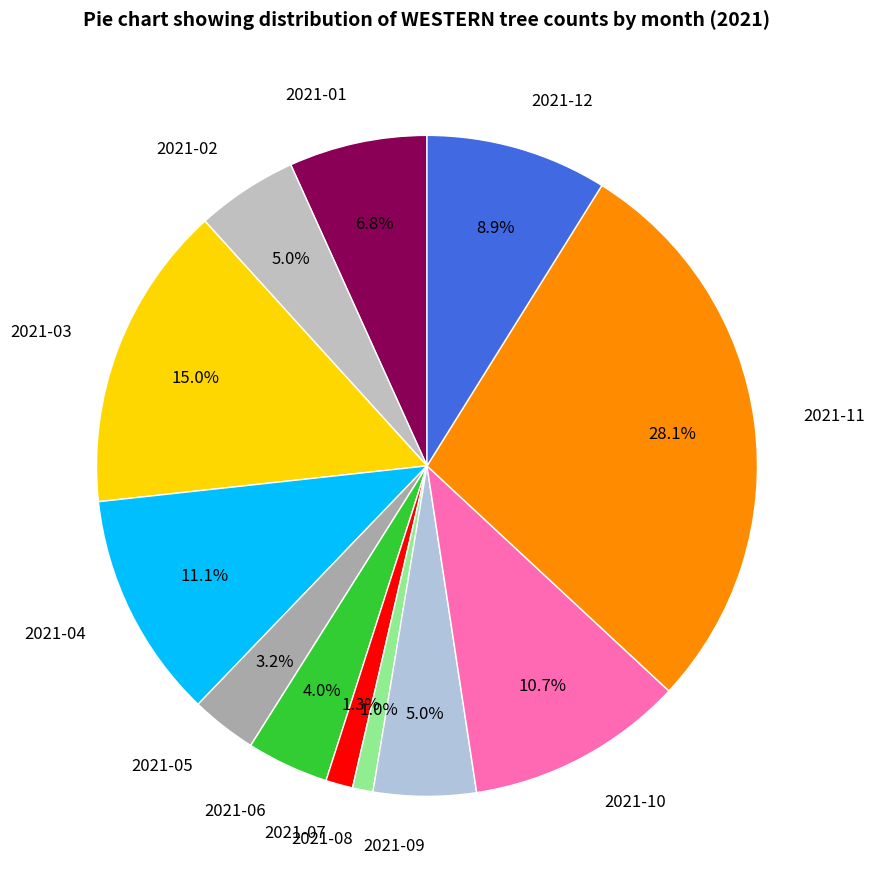

Does any single category account for the majority?

No